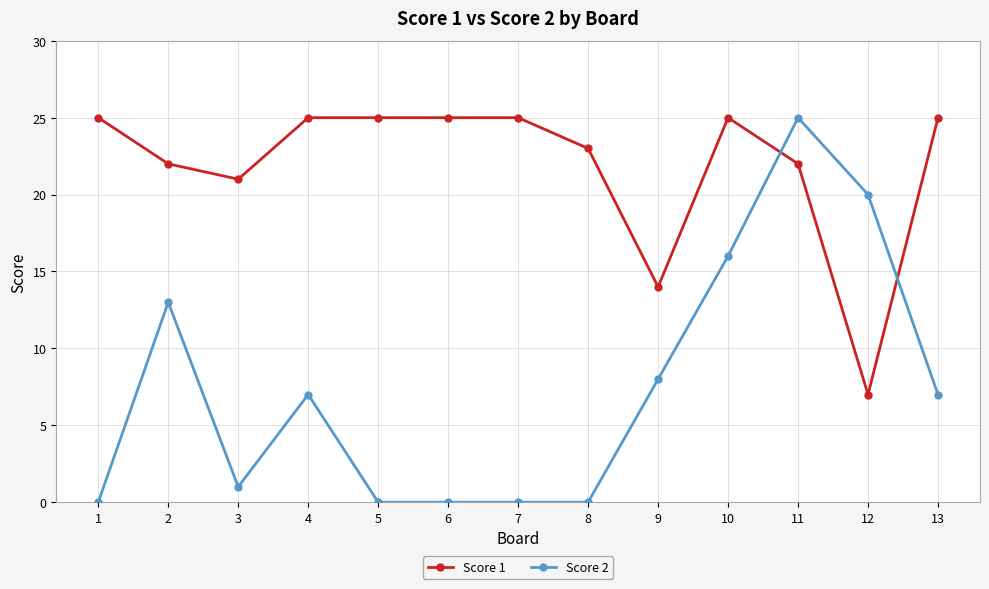

Which series ends up on top after the final intersection of Score 2 and Score 1?

Score 1